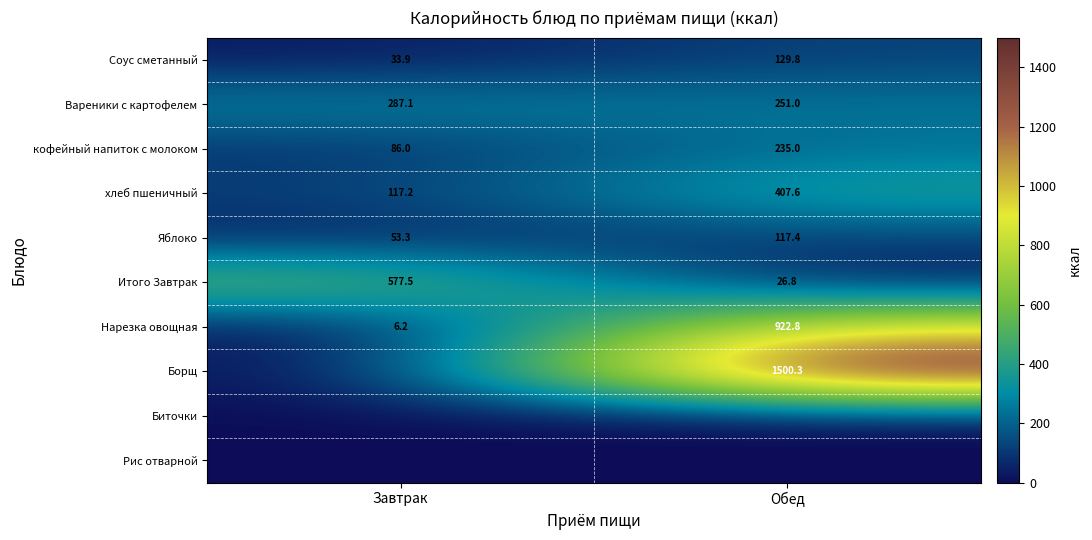

Which has a higher value, Обед or Завтрак?

Обед